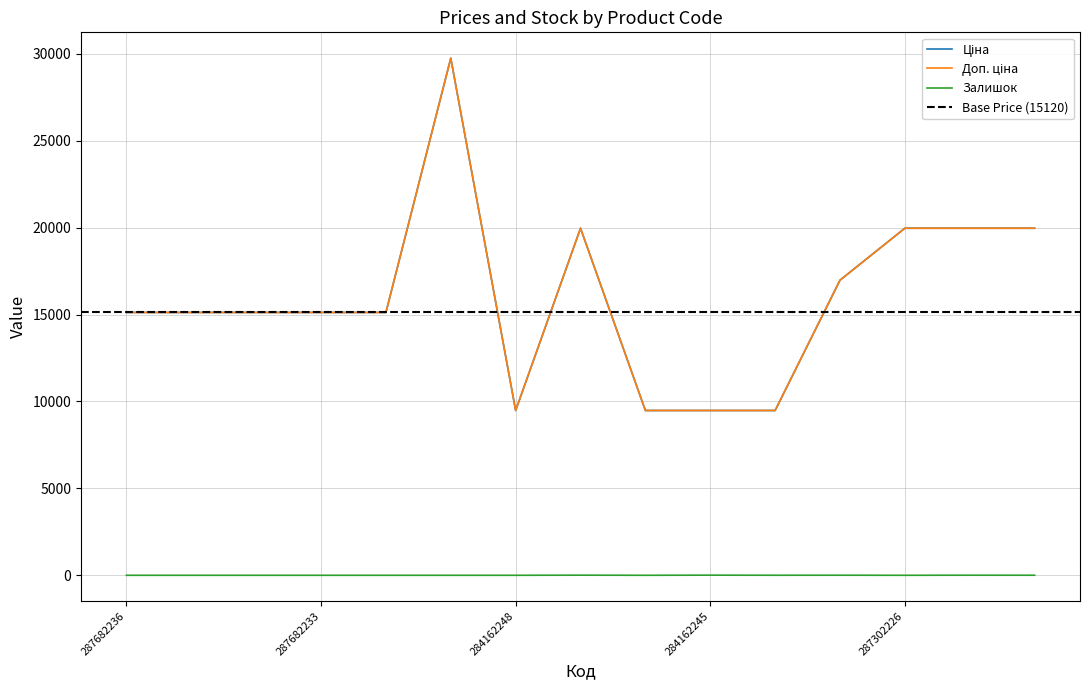

What is the average value of the Доп. ціна series?

16006.7